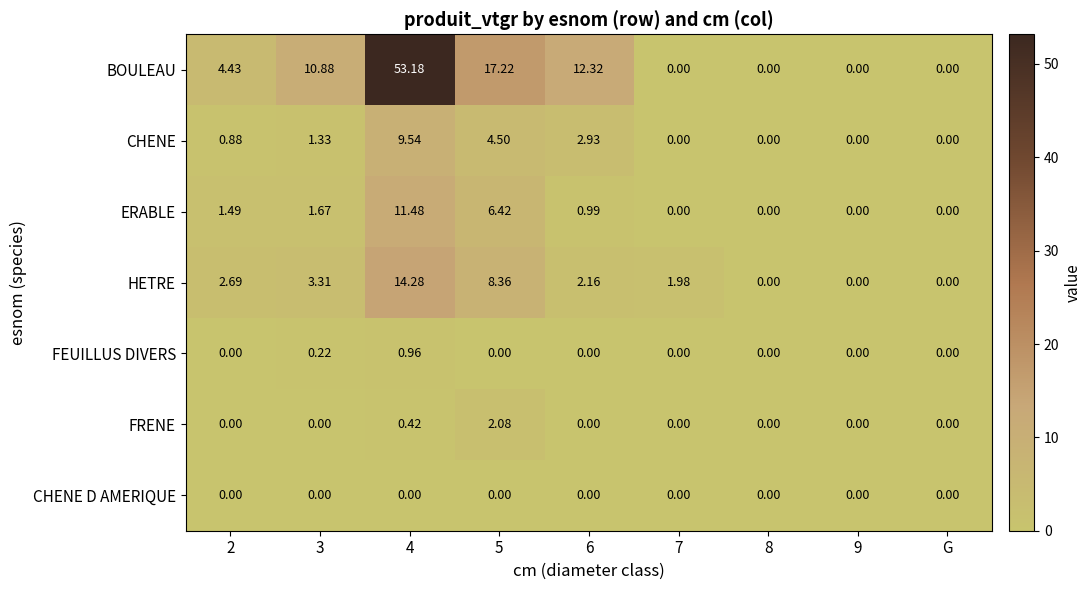

Between 5 and 7, which series saw the biggest shift?

BOULEAU